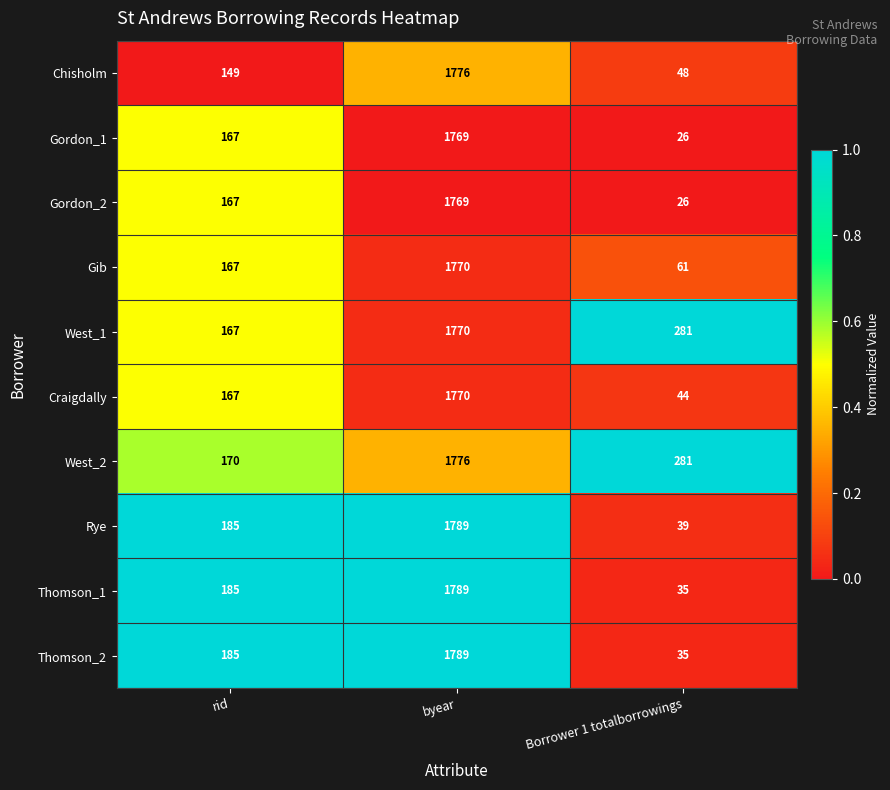

Which category has the lowest value in the Rye series?

Borrower 1 totalborrowings